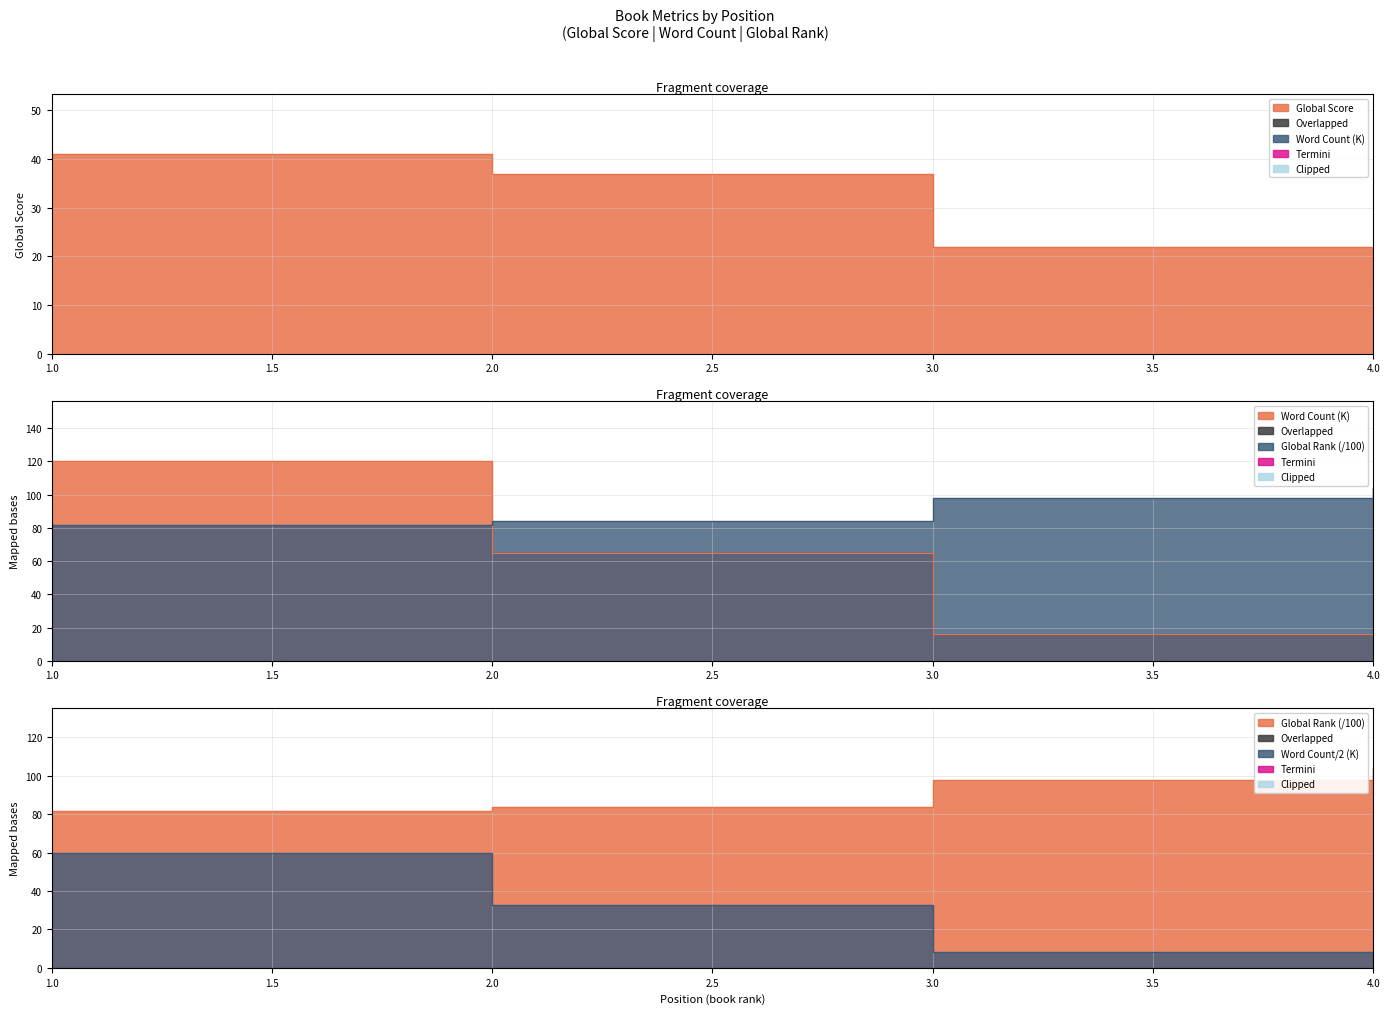

Rank the series by their average value, from highest to lowest.

Global Rank, Word Count, Global Score